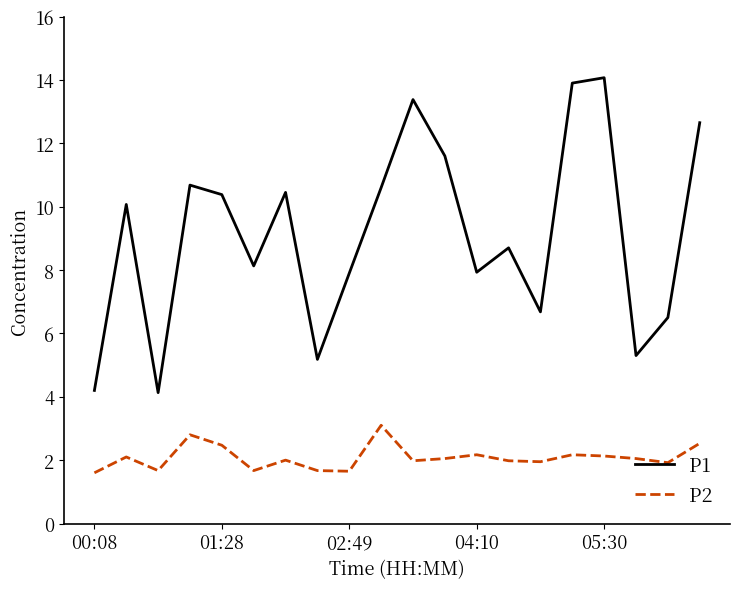

Which series has the widest spread of values?

P1